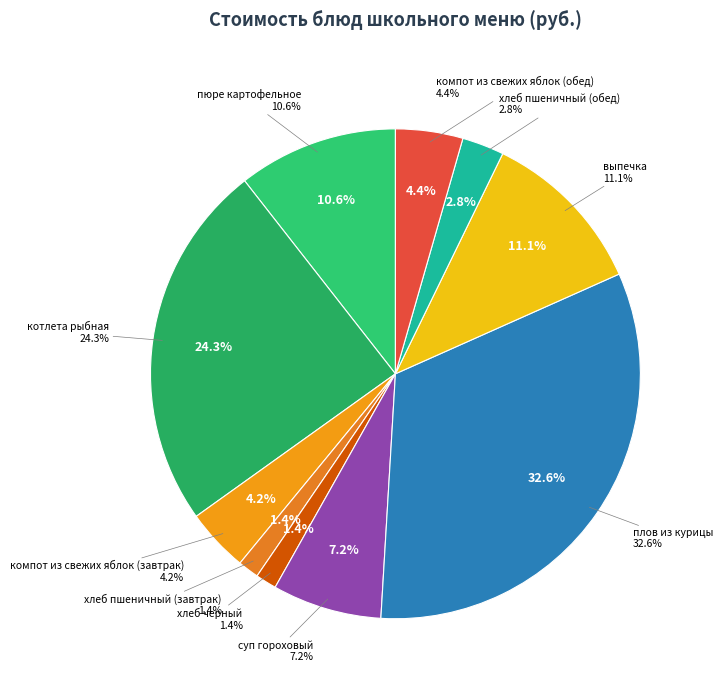

The суп гороховый slice represents 20% of the pie. True or false?

False